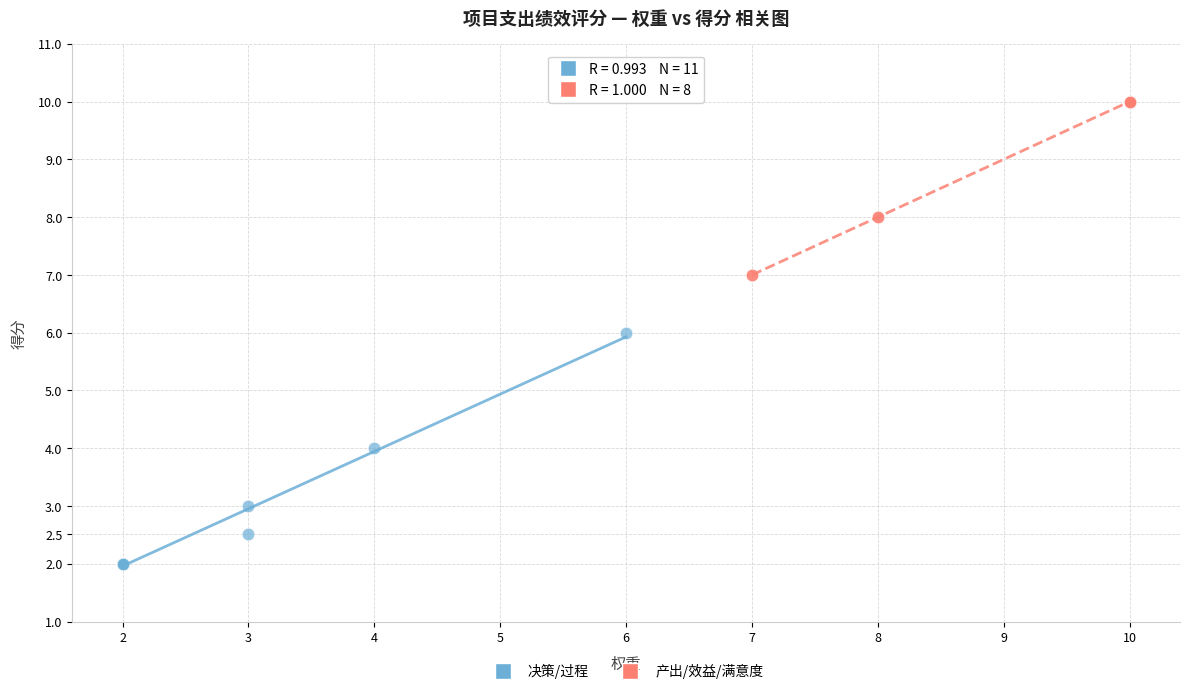

Which series reaches the maximum Y coordinate?

产出/效益/满意度